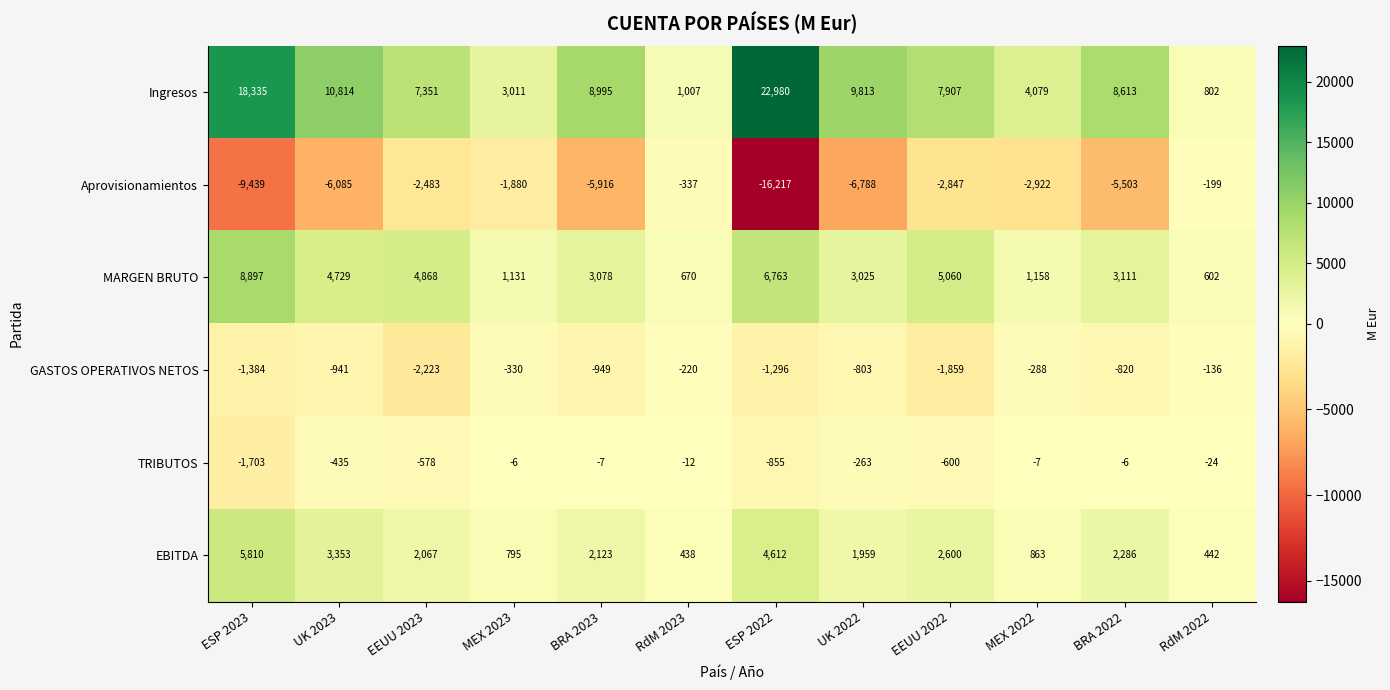

What is the average value of the Ingresos series?

8642